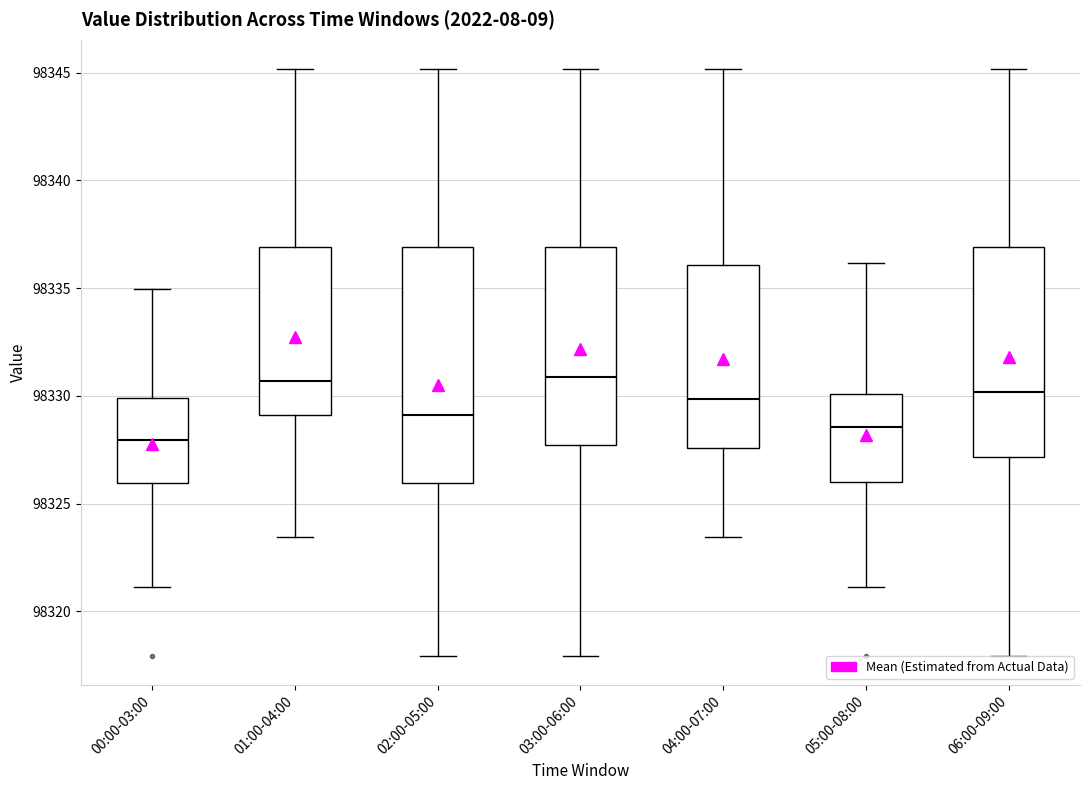

Where does the upper whisker of the box for 04:00-07:00 end on the y-axis? The values are not printed on the chart, so give them approximately, as read against the axis.

98345.0